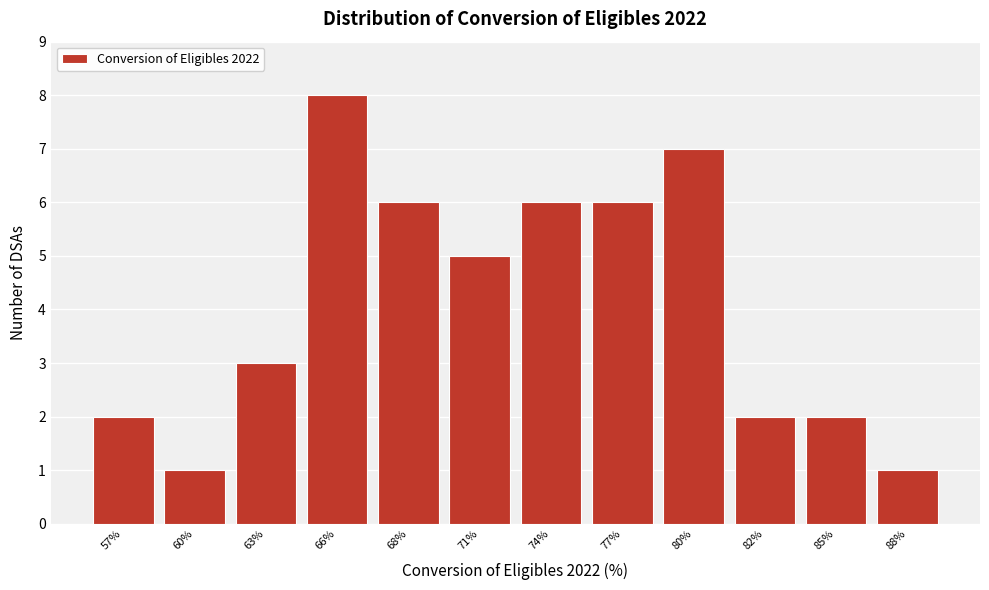

Reading right to left, what are all the values shown in this chart?

88%=1	85%=2	82%=2	80%=7	77%=6	74%=6	71%=5	68%=6	66%=8	63%=3	60%=1	57%=2